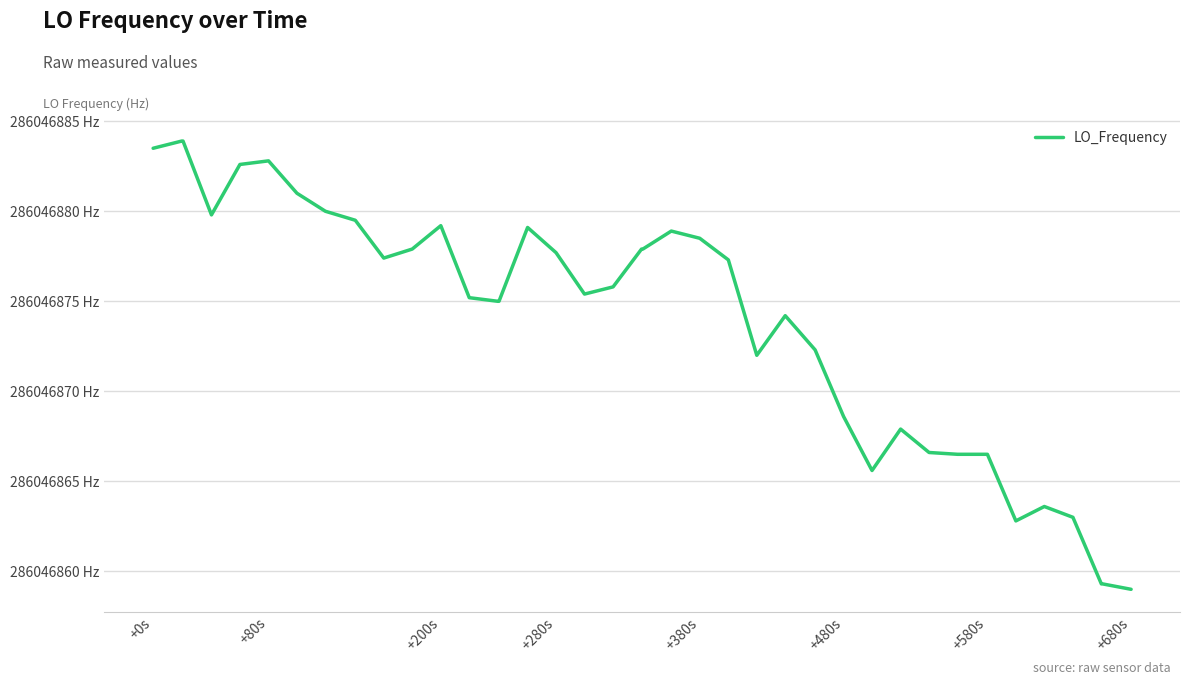

Does the chart have visible grid lines?

Yes